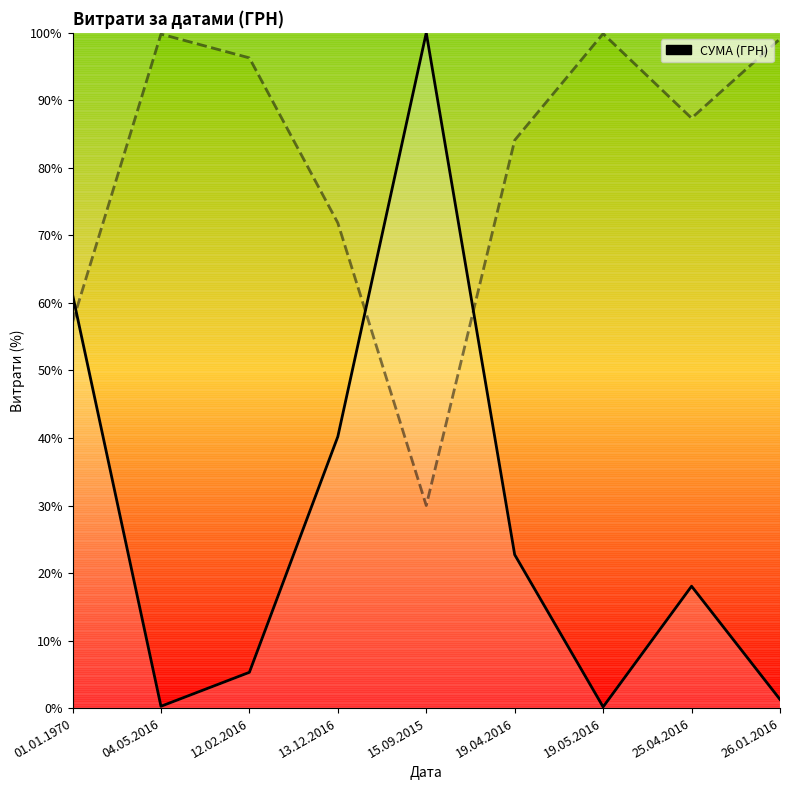

Reading left to right, list all the values displayed in this chart.

0.6	0.0	0.1	0.4	1.0	0.2	0.0	0.2	0.0